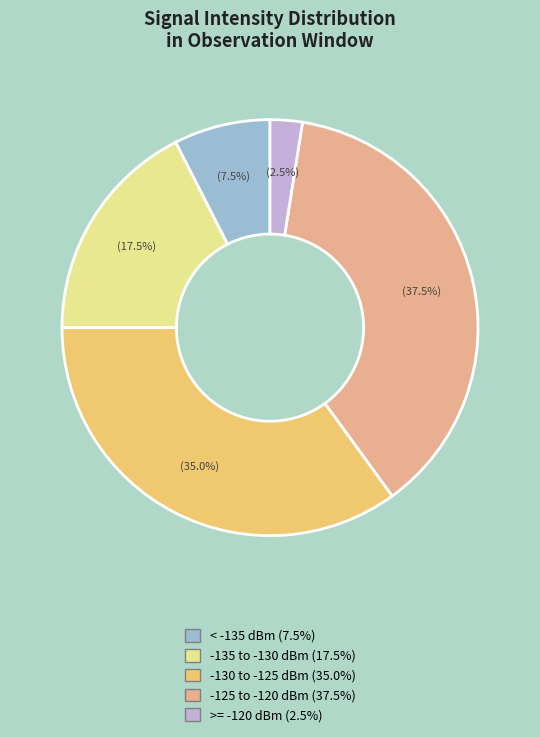

Is there a majority slice in this chart?

No